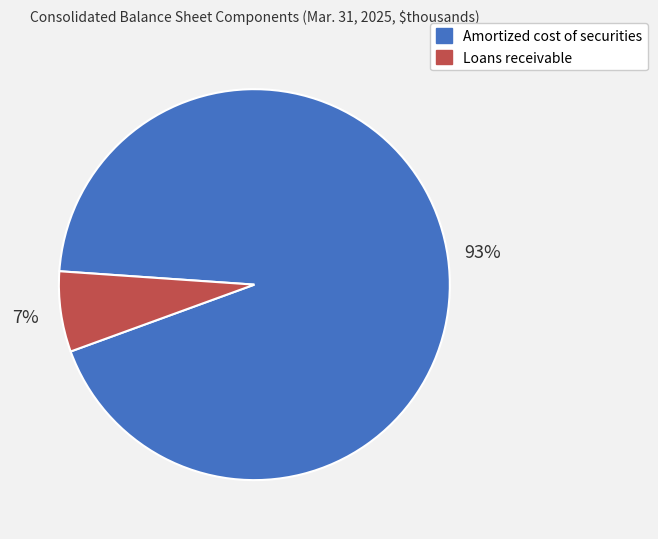

The Loans receivable slice represents 7% of the pie. True or false?

True